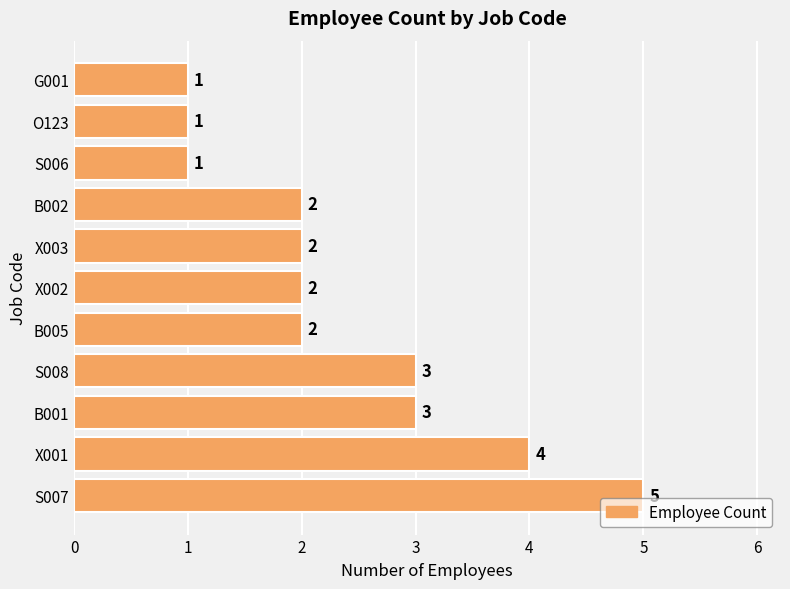

The value at B002 is 1. True or false?

False